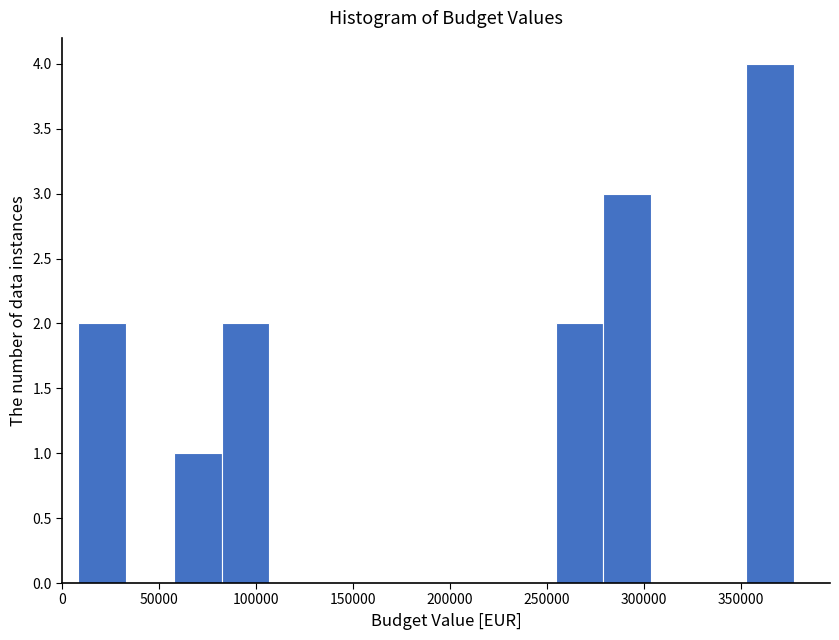

Reading left to right, list every bar in this chart as the range it spans on the x-axis followed by its height. Neither the bar edges nor the heights are printed on the chart, so give them approximately, as read against the axes.

10000 to 35000: 2
35000 to 60000: 0
60000 to 80000: 1
80000 to 105000: 2
105000 to 130000: 0
130000 to 155000: 0
155000 to 180000: 0
180000 to 205000: 0
205000 to 230000: 0
230000 to 255000: 0
255000 to 280000: 2
280000 to 305000: 3
305000 to 330000: 0
330000 to 355000: 0
355000 to 380000: 4